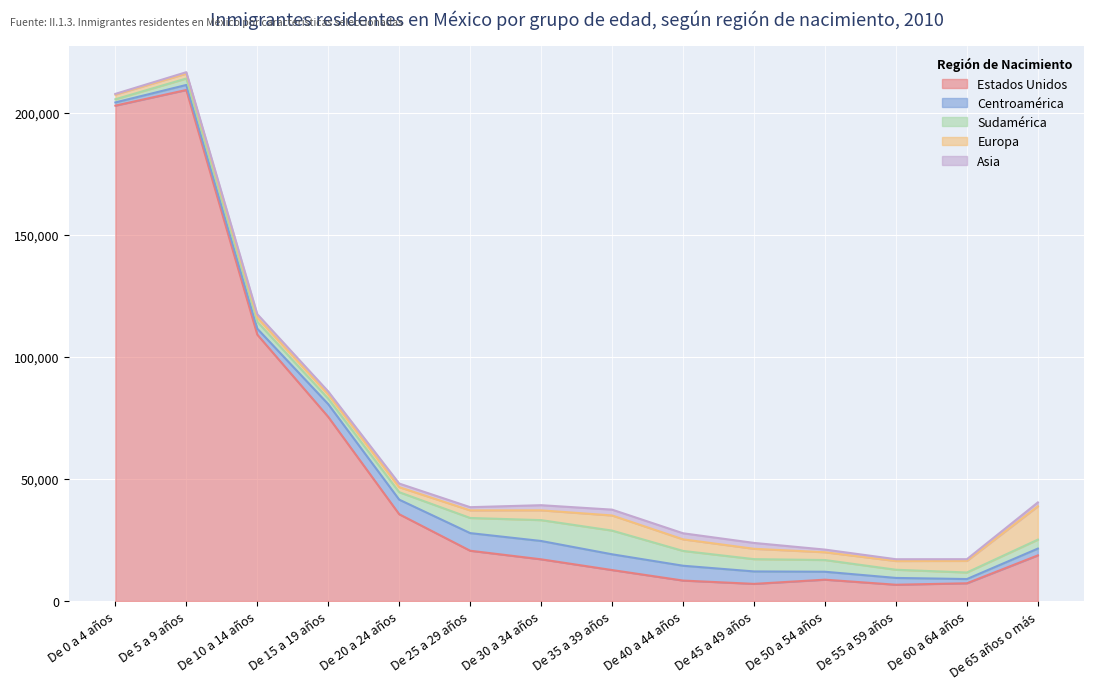

At which category is the sum across all series the highest?

De 5 a 9 años